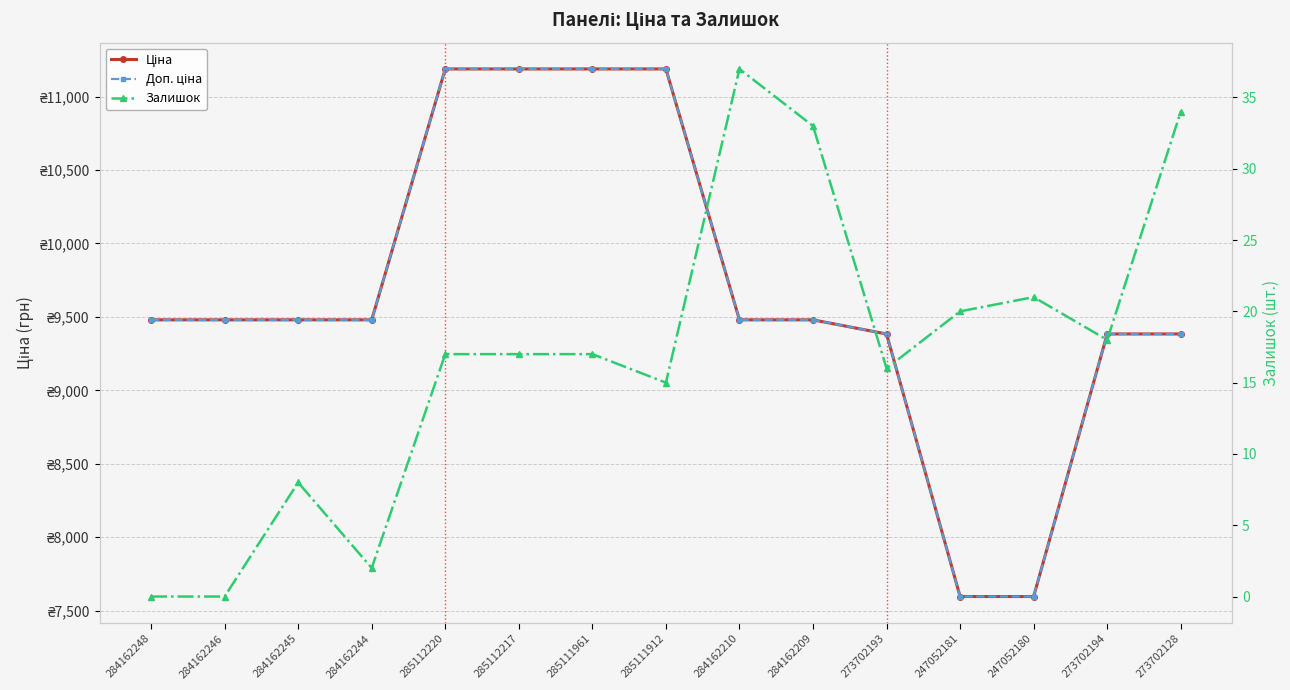

Rank the series by their maximum value, from lowest to highest.

Залишок, Ціна, Доп. ціна